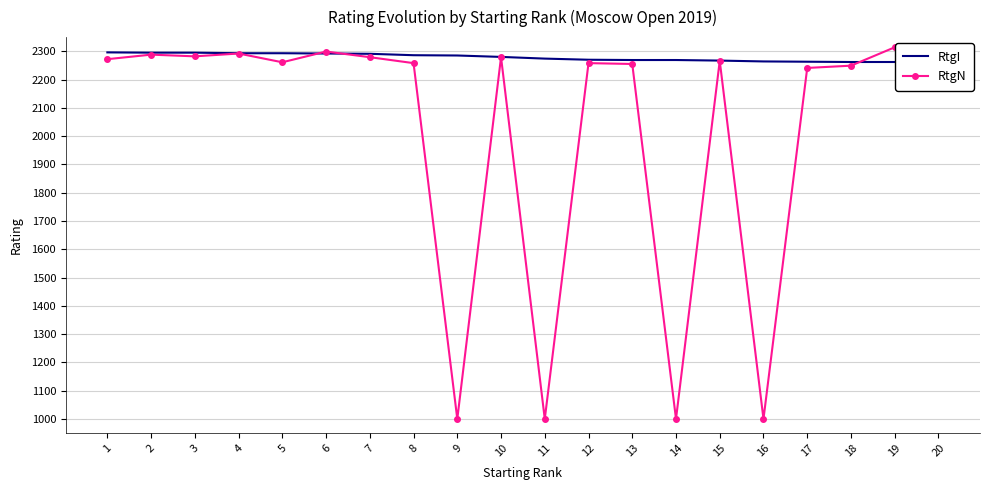

At which category is the sum across all series the highest?

6